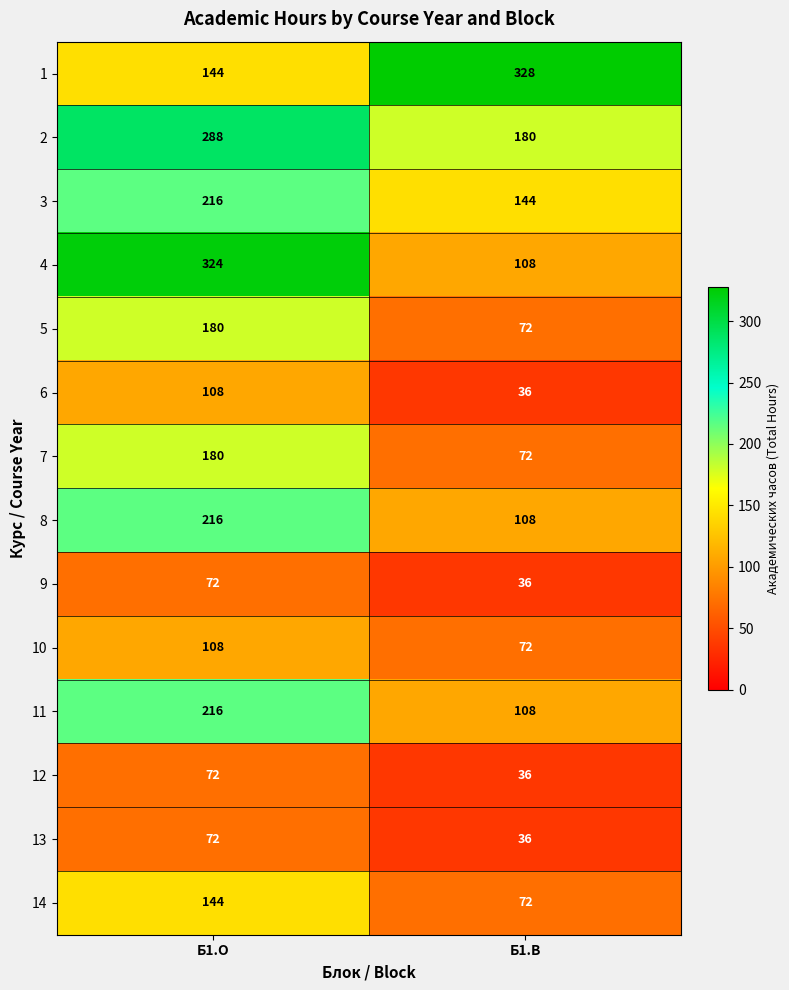

True or false: 1 has a value of 328 at Б1.В.

True